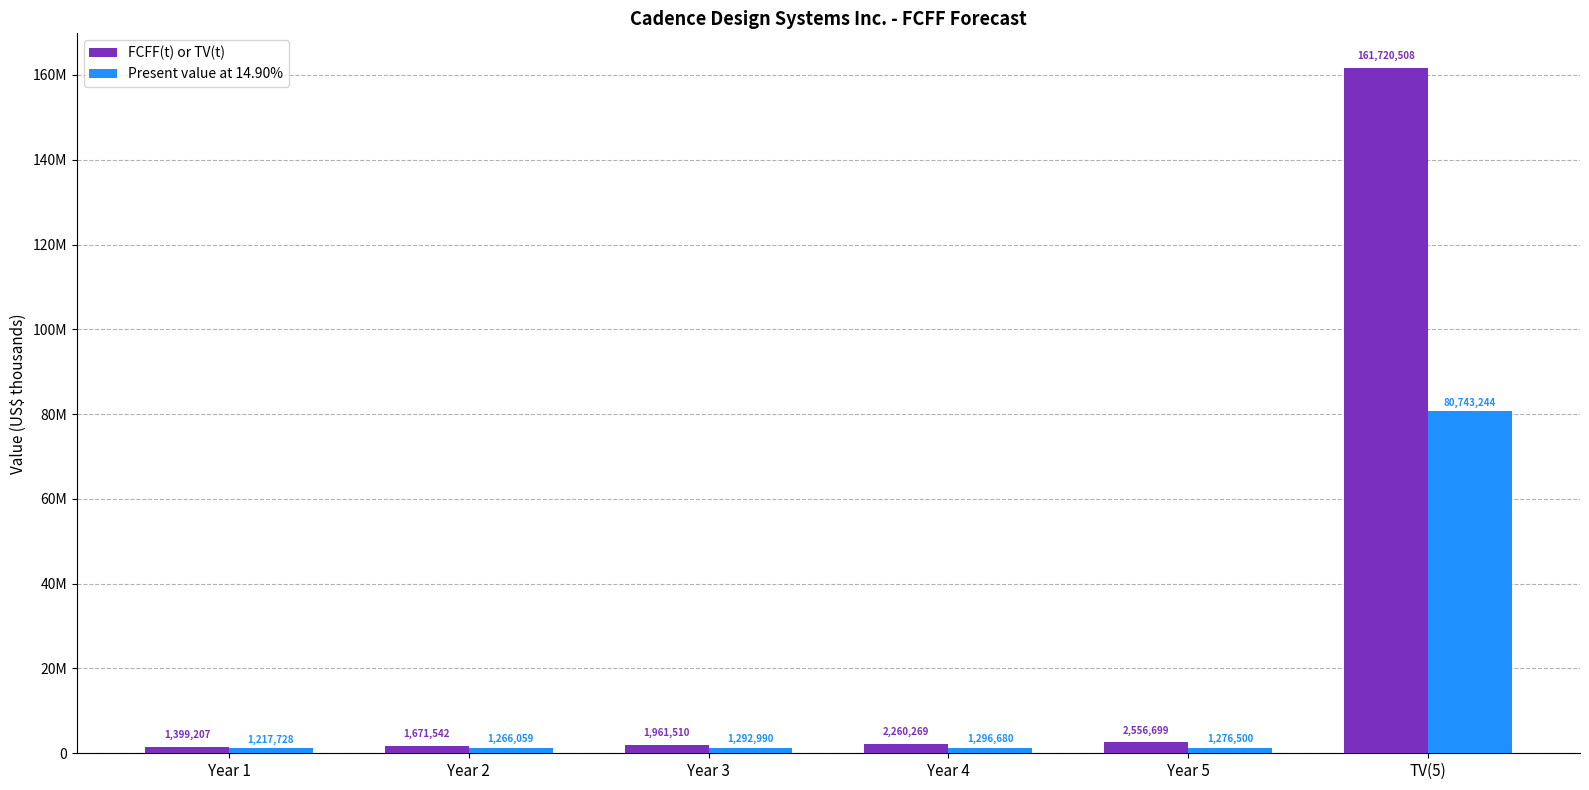

Rank the series by their maximum value, from lowest to highest.

Present value at 14.90%, FCFF(t) or TV(t)